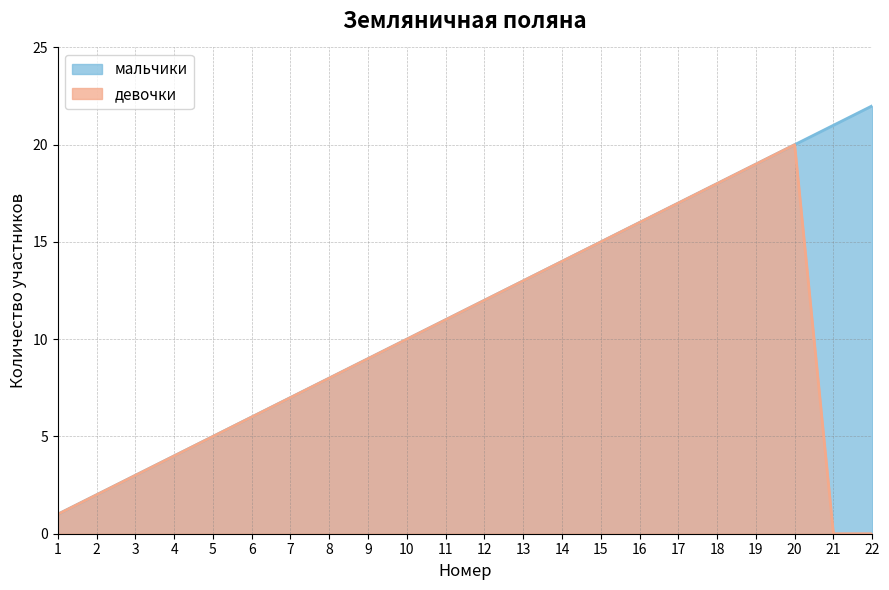

At how many categories does at least one series exceed 20?

2